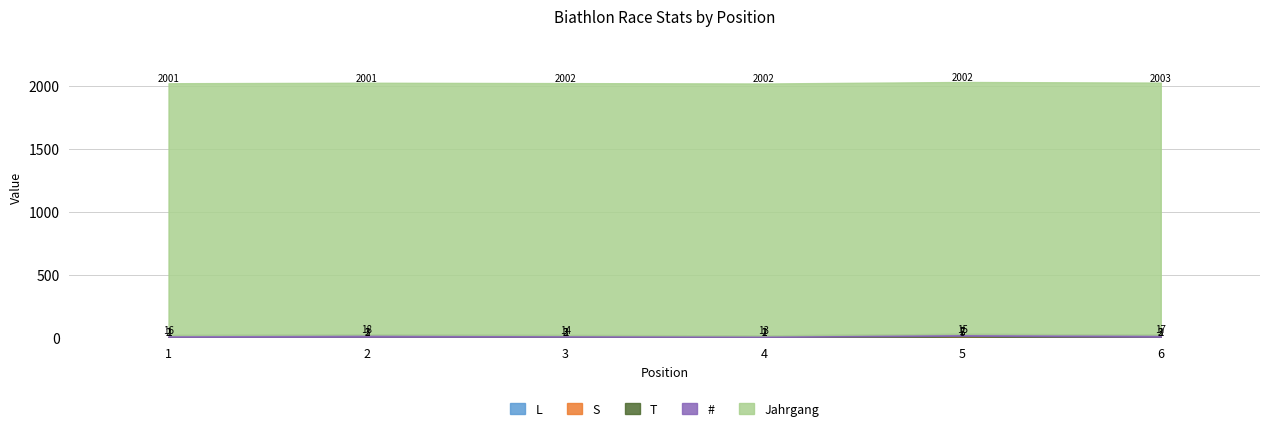

What is the total value across all series at 6?

2026